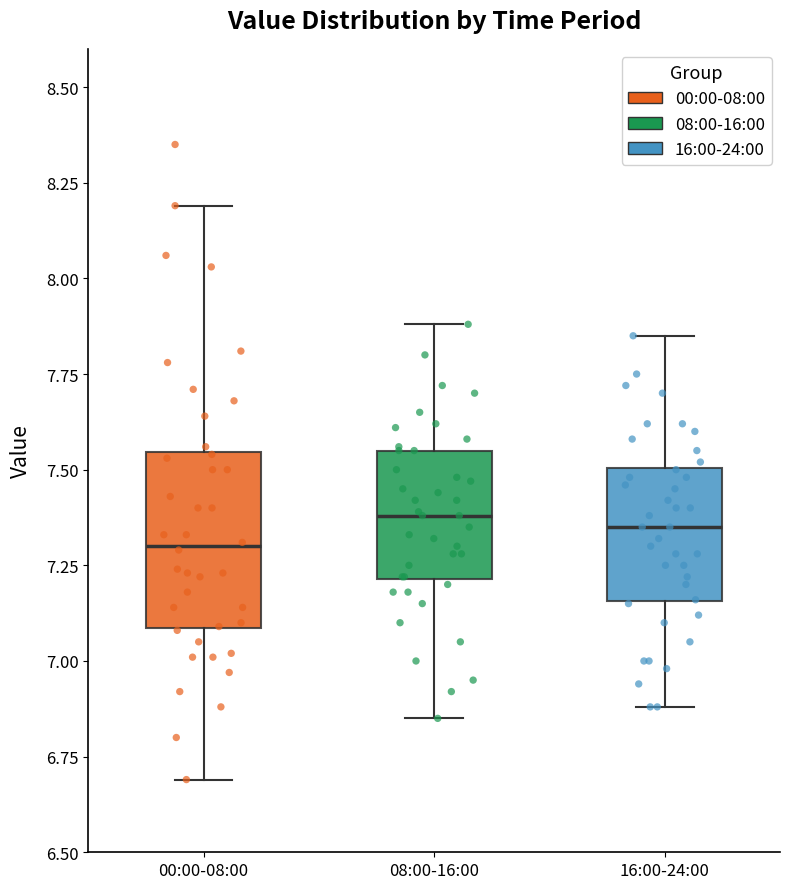

Reading left to right, read every box against the y-axis: the position of its median line, the range the box covers, and the ends of its whiskers. The values are not printed on the chart, so give them approximately, as read against the axis.

00:00-08:00: median 7.30, box 7.10 to 7.55, whiskers 6.70 to 8.20
08:00-16:00: median 7.40, box 7.20 to 7.55, whiskers 6.85 to 7.90
16:00-24:00: median 7.35, box 7.15 to 7.50, whiskers 6.90 to 7.85